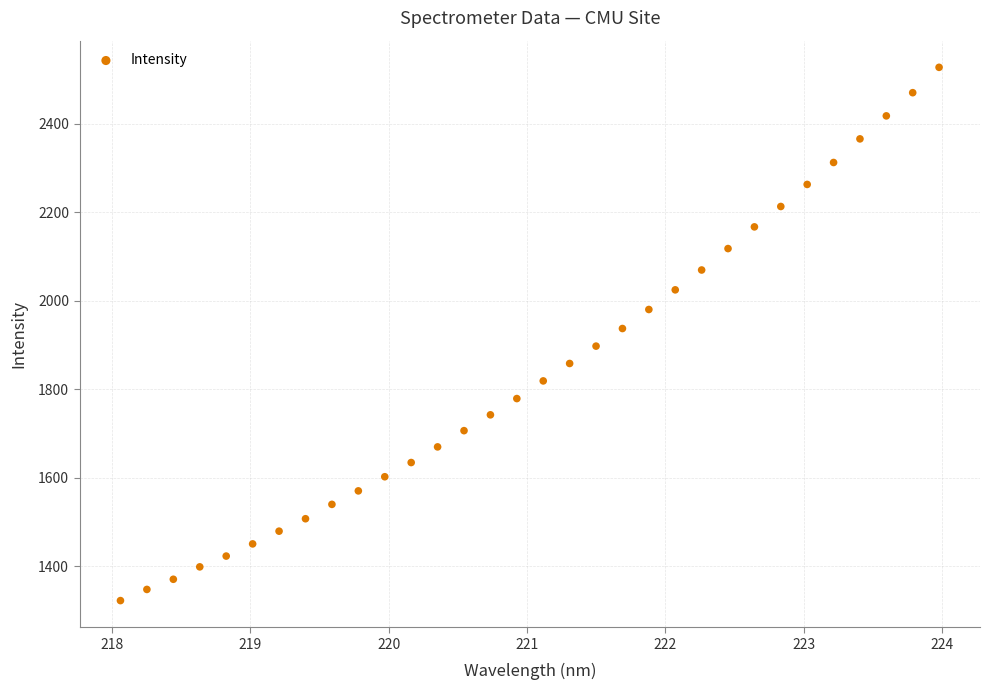

What is the range of X values (max minus min)?

5.9